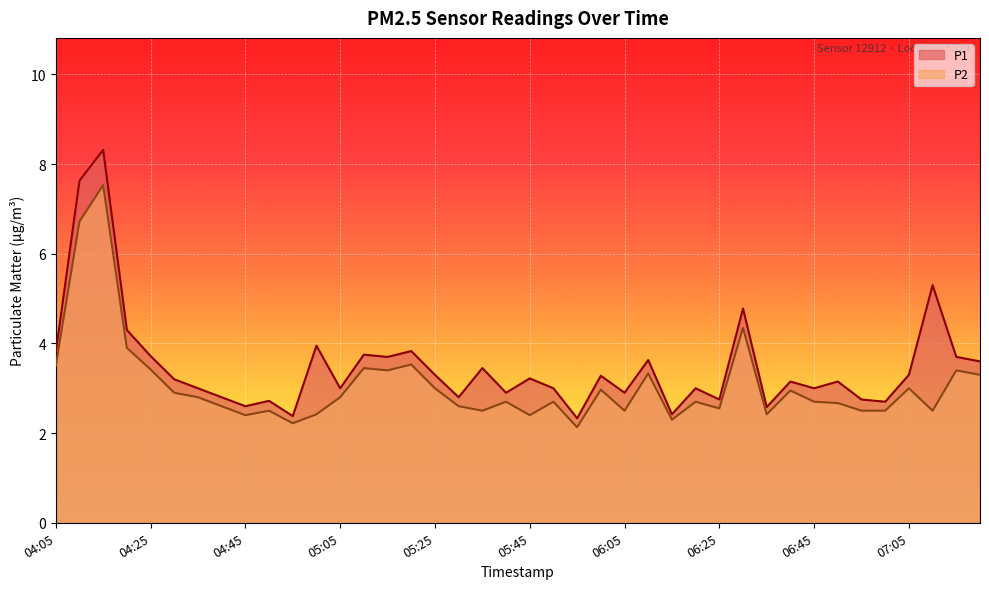

List the series in order of their overall mean, lowest first.

P2, P1